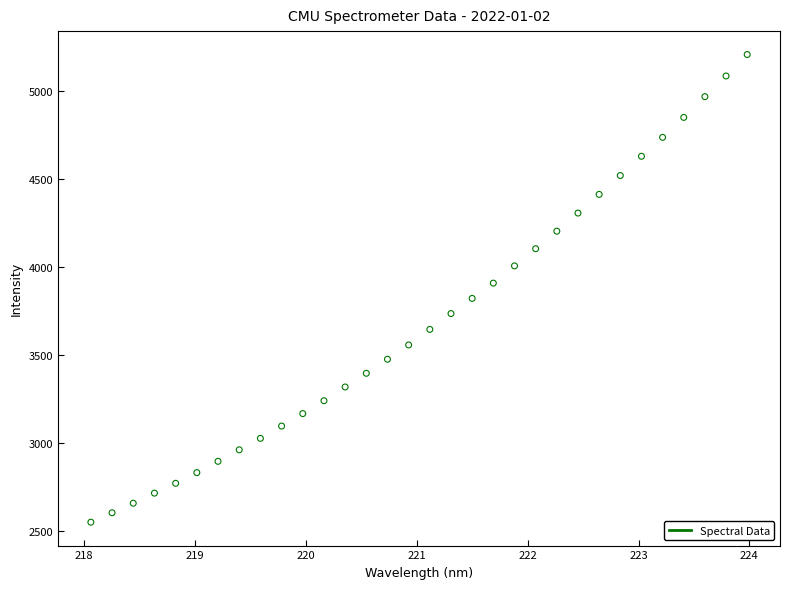

What is the range of X values (max minus min)?

5.9